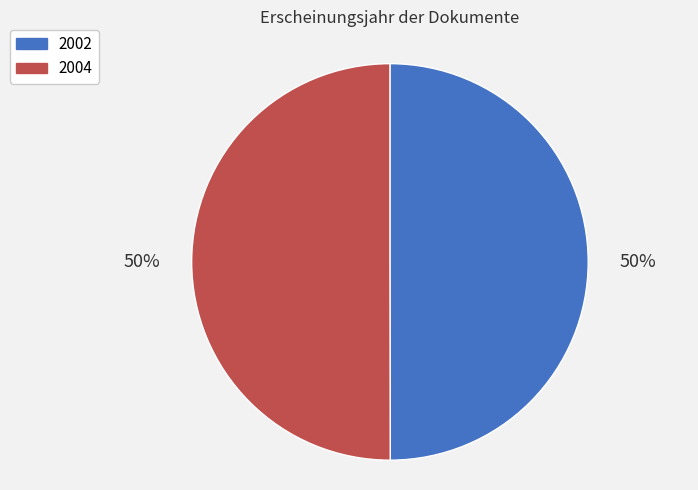

Combined, do 2004 and 2002 account for over 50%?

Yes